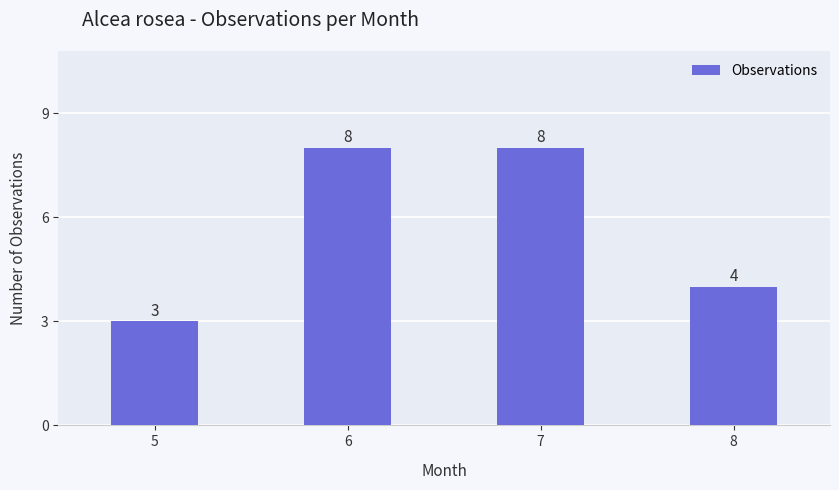

What is the smallest value displayed?

3